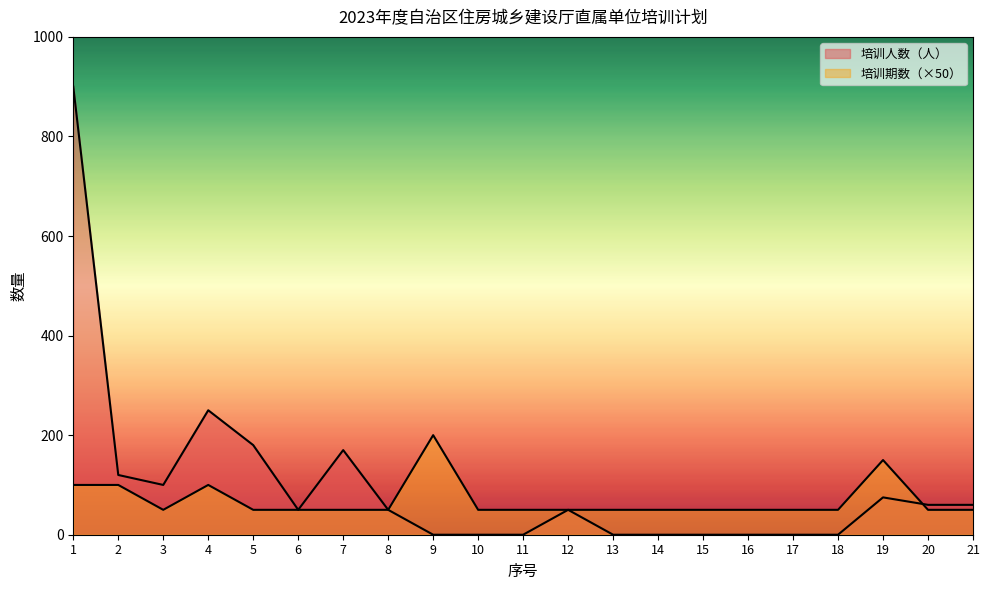

How many lines are shown in the chart?

2